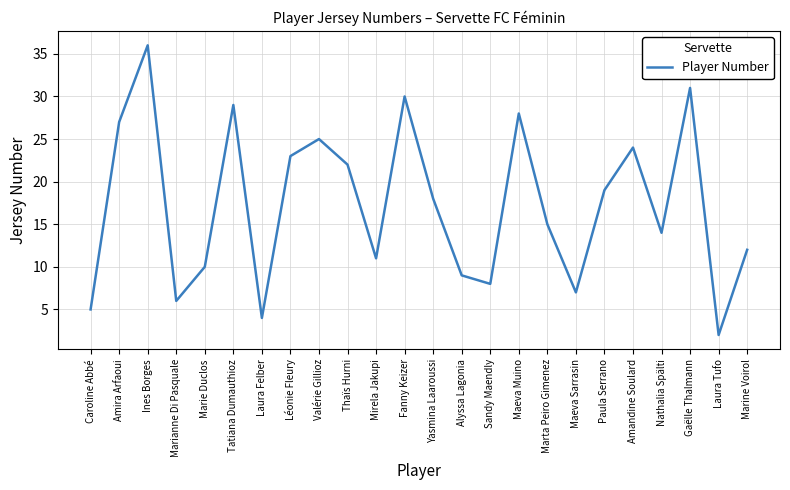

What position from the right is Paula Serrano?

6